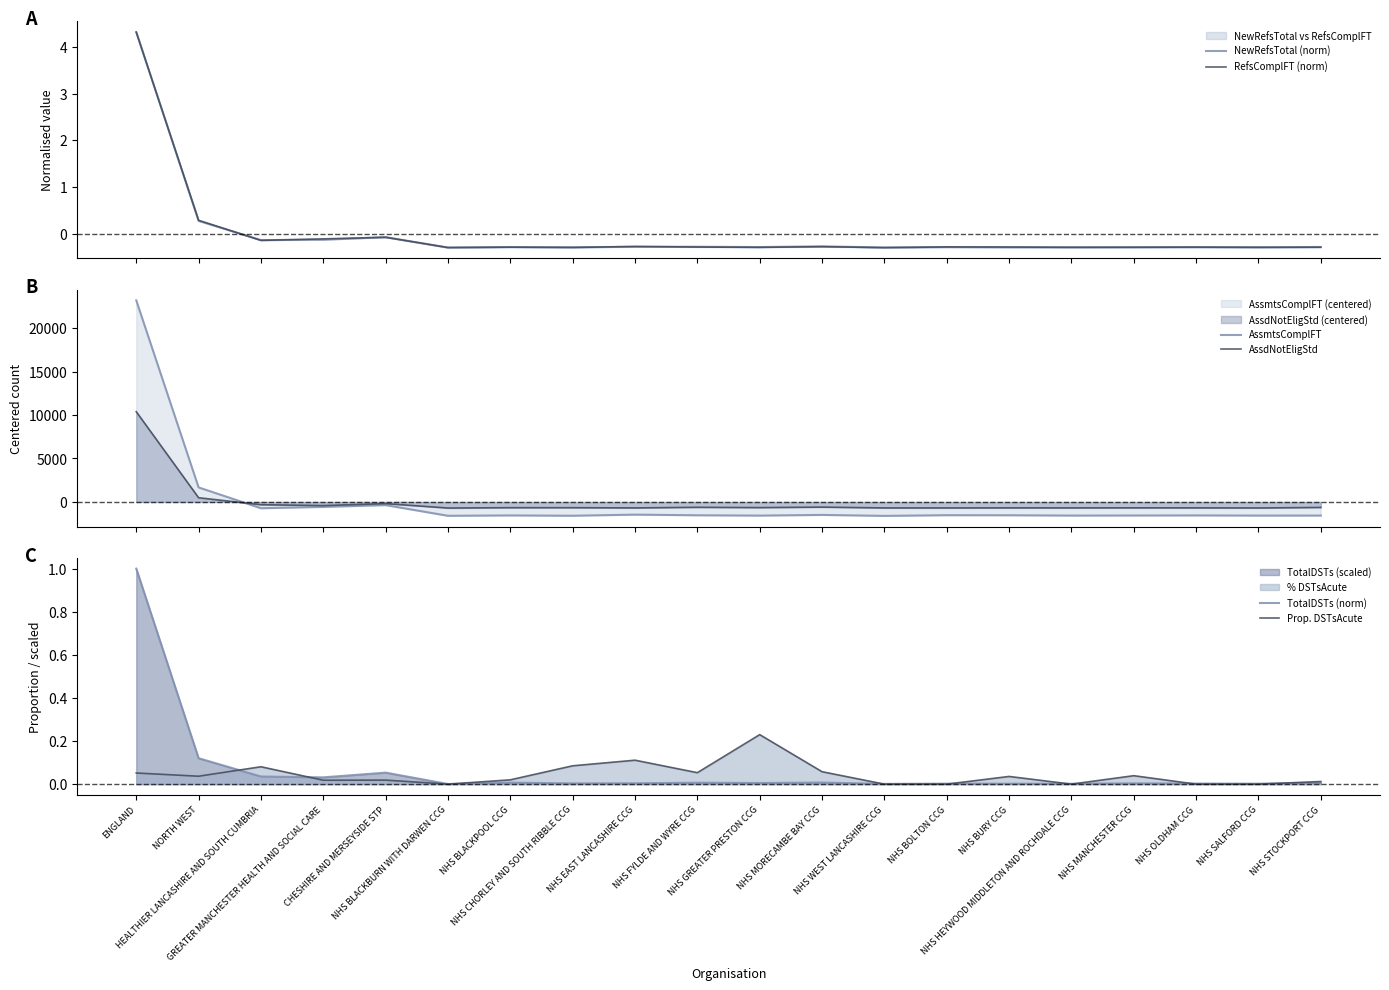

True or false: AssmtsComplFT has more than 2 interior local peaks.

True